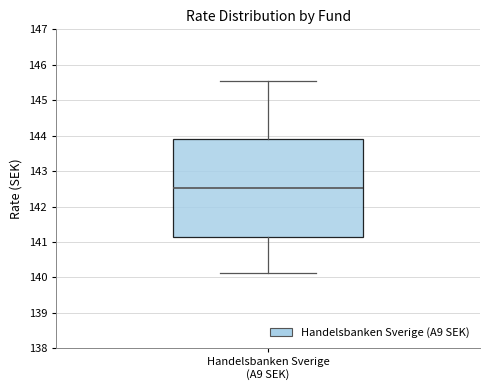

Read this box plot against the y-axis: the position of the median line, the range covered by the box, and the ends of both whiskers. The values are not printed on the chart, so give them approximately, as read against the axis.

median 142.5, box 141.1 to 143.9, whiskers 140.1 to 145.6